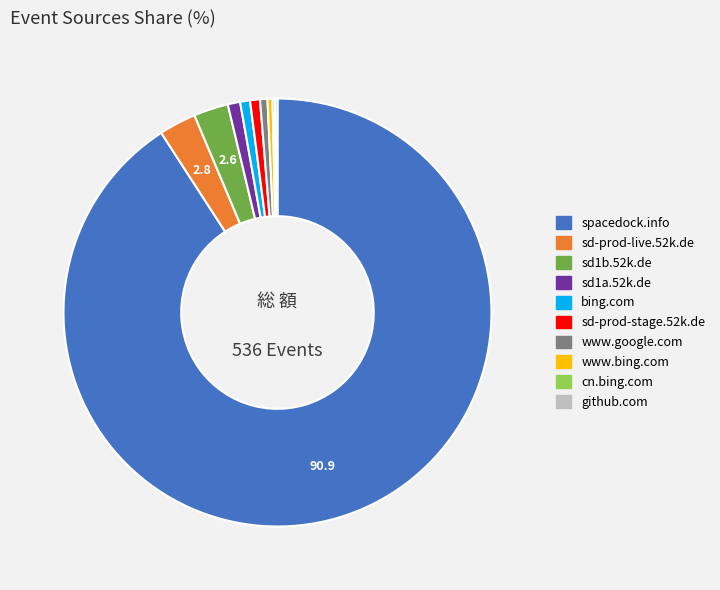

The sd-prod-stage.52k.de slice represents 11% of the pie. True or false?

False